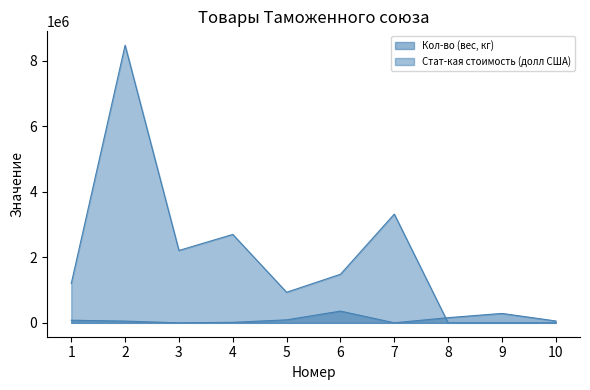

At which label does Стат-кая стоимость (долл США) reach its minimum?

8